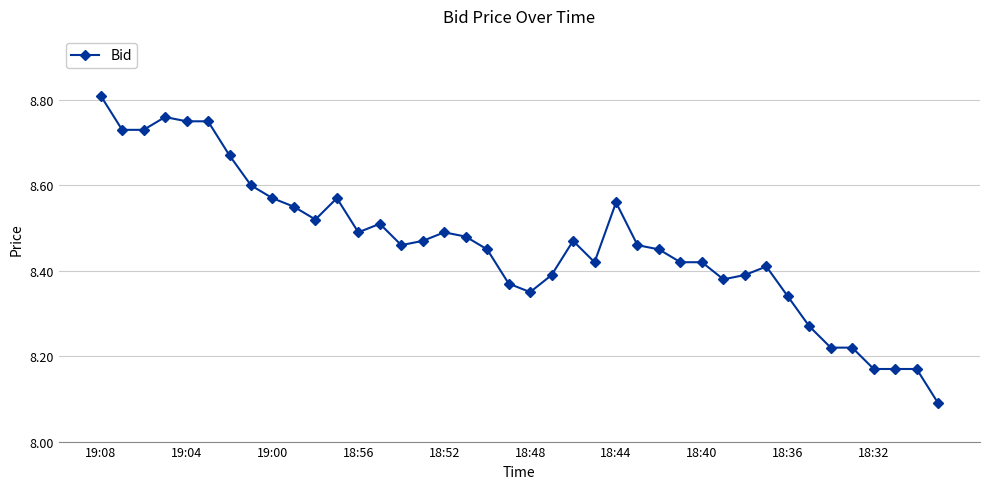

How many values are between 8 and 9?

40